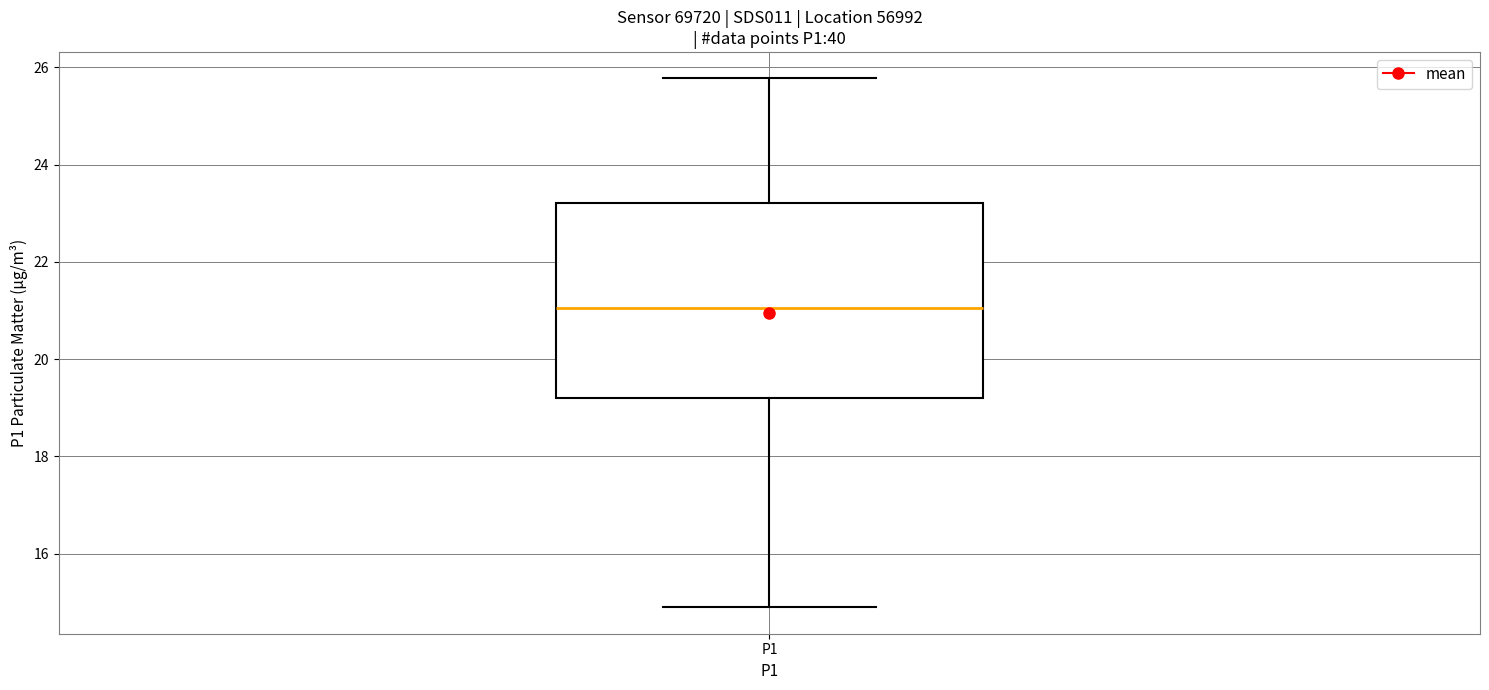

Read this box plot against the y-axis: the position of the median line, the range covered by the box, and the ends of both whiskers. The values are not printed on the chart, so give them approximately, as read against the axis.

median 21.0, box 19.2 to 23.2, whiskers 15.0 to 25.8